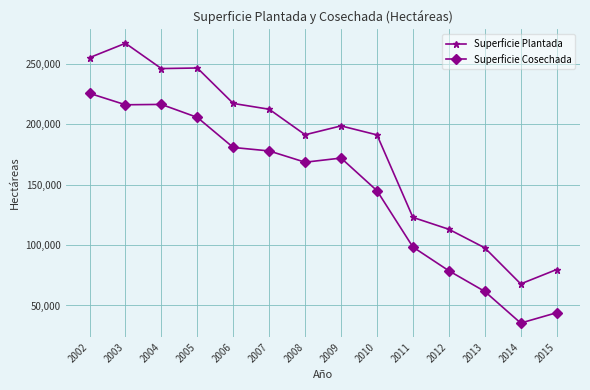

True or false: Superficie Cosechada and Superficie Plantada intersect in this chart.

False